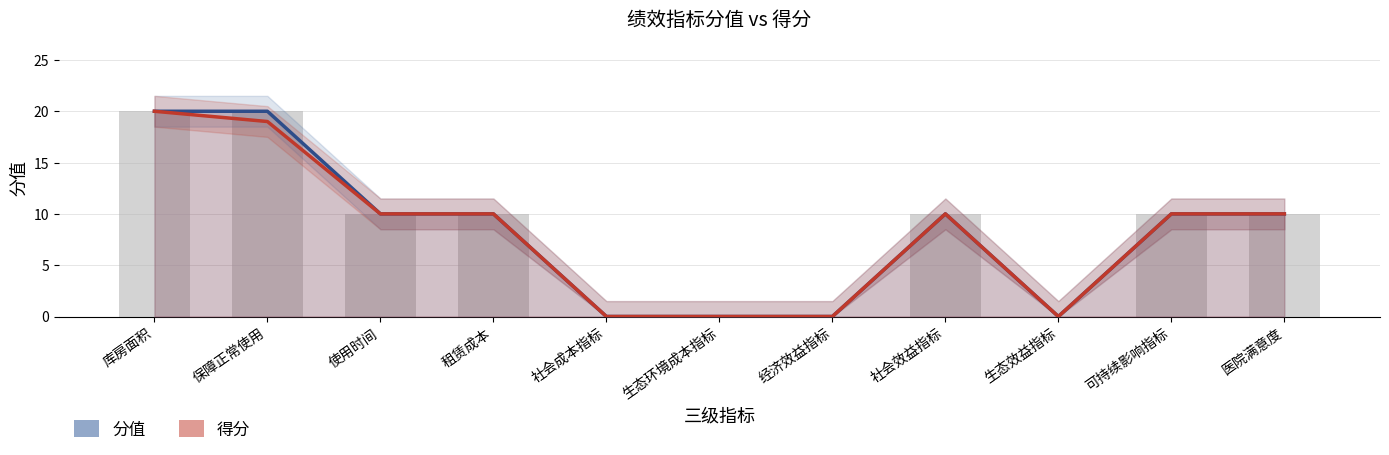

Which category has the highest value across all series?

库房面积